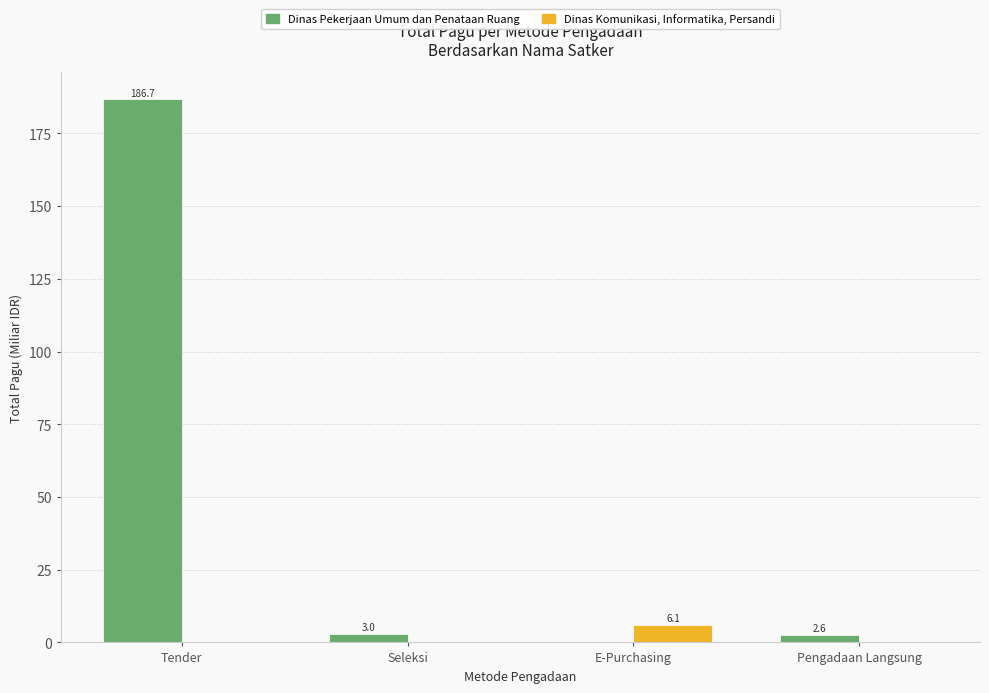

Is the value of Dinas Pekerjaan Umum dan Penataan Ruang at Pengadaan Langsung greater than the value of Dinas Komunikasi, Informatika, Persandi at Seleksi?

Yes